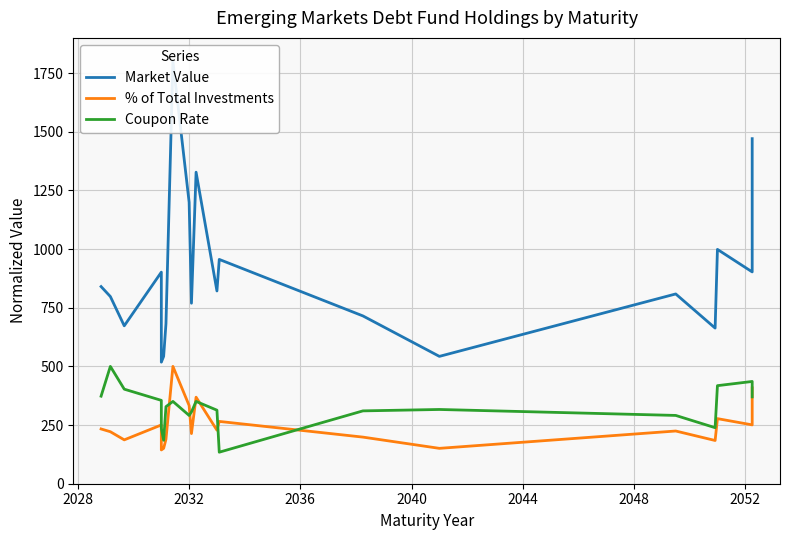

Which series has the largest total across all categories?

Market Value